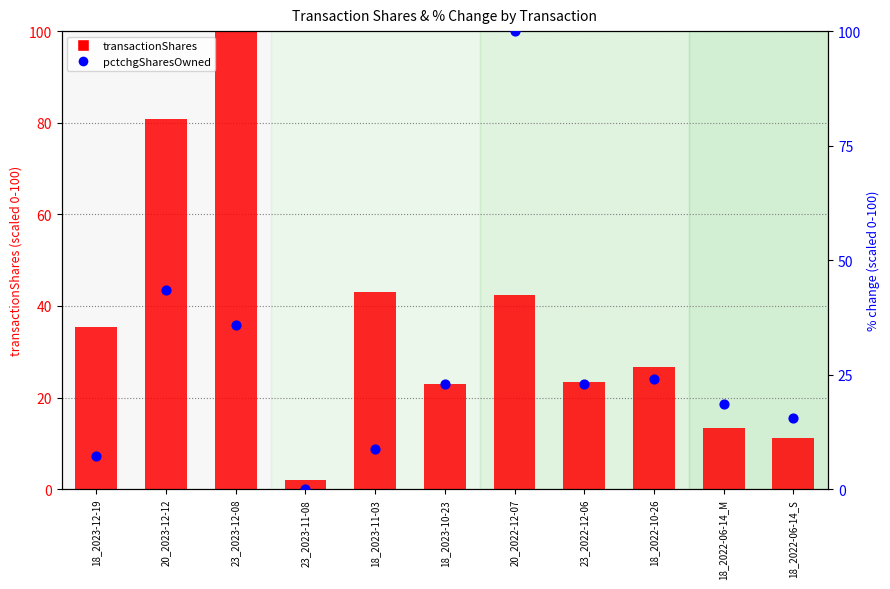

Is the value of transactionShares at 23_2023-12-08 greater than the value of pctchgSharesOwned at 18_2022-10-26?

Yes